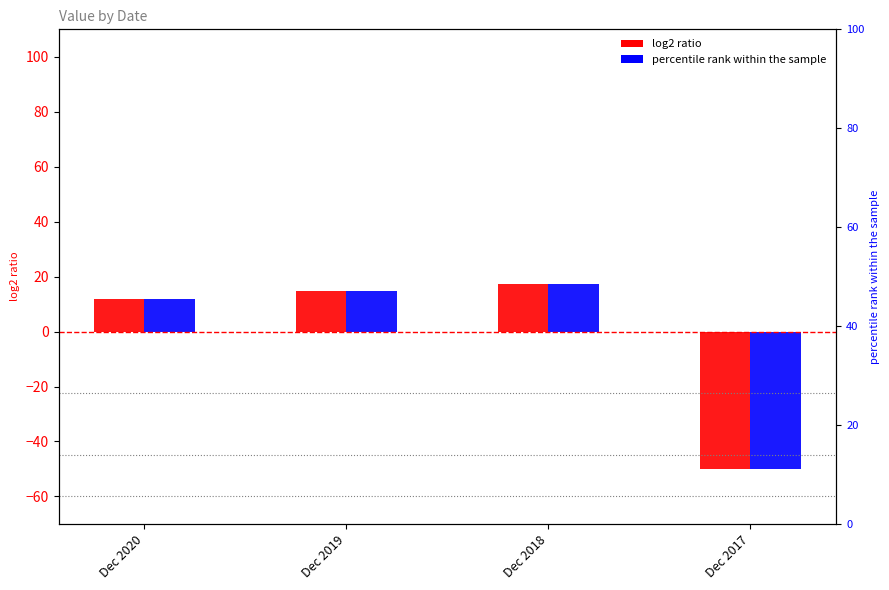

How many bars are there in total?

8